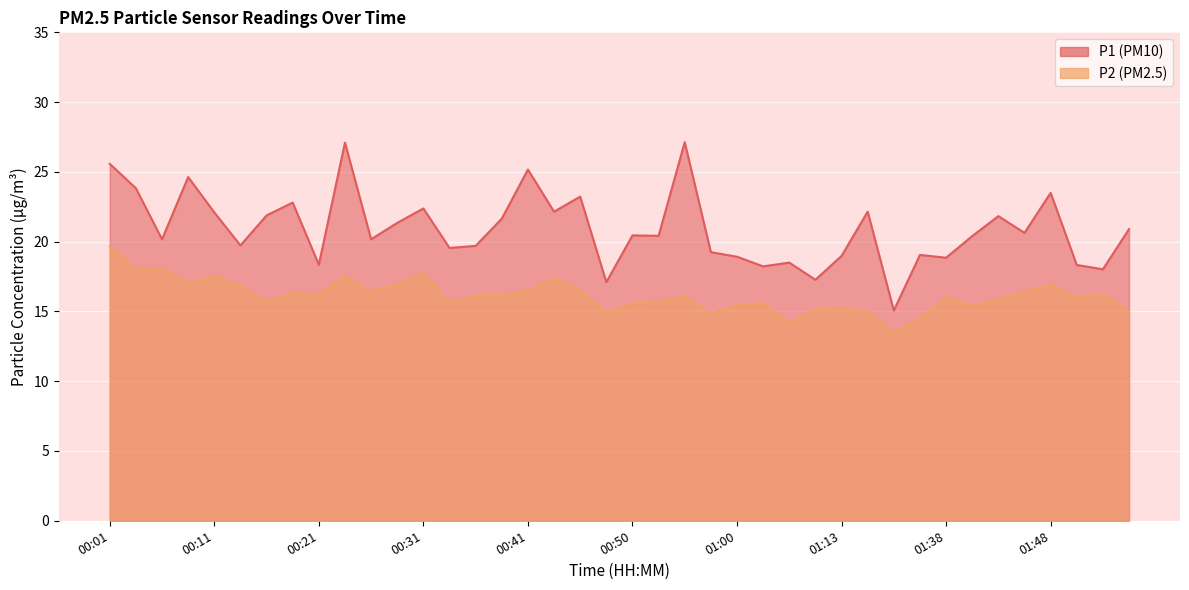

What is the sum of all P1 values?

836.5